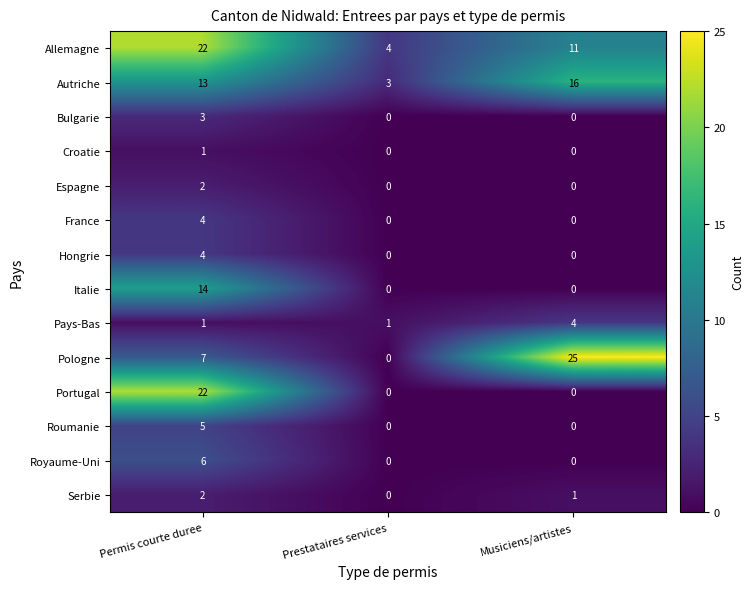

How many data points does each series have?

3